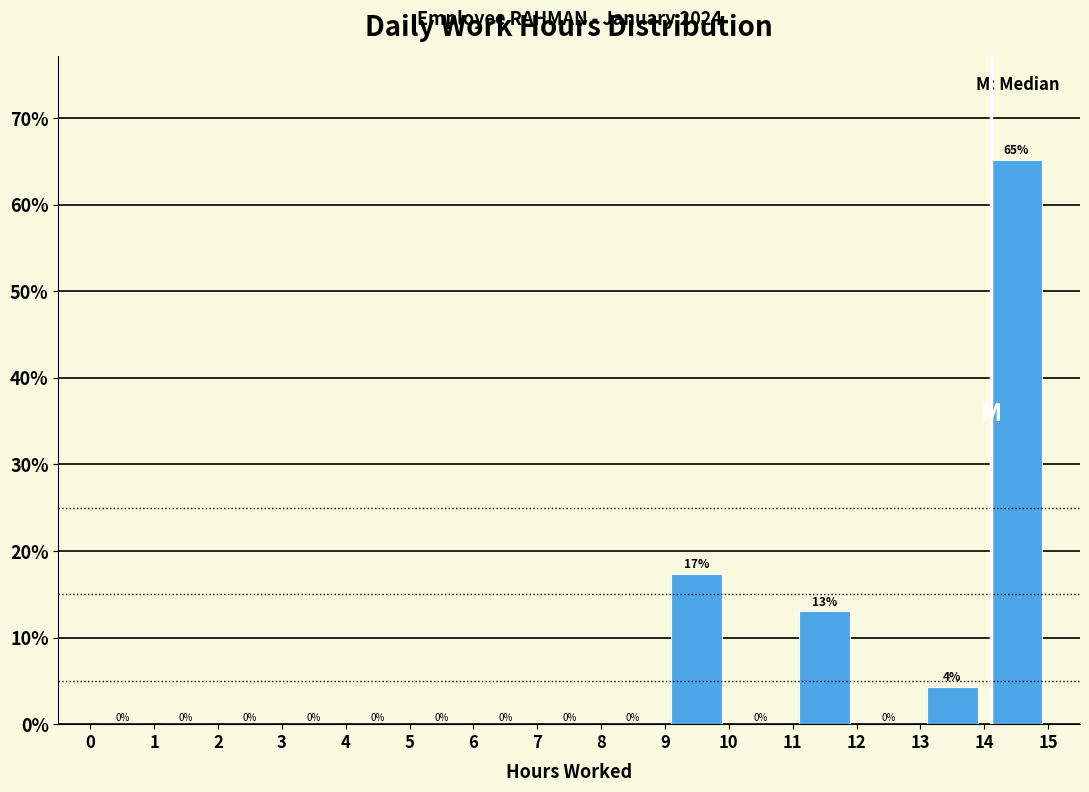

Over which range of the x-axis is the bar tallest?

14 to 15